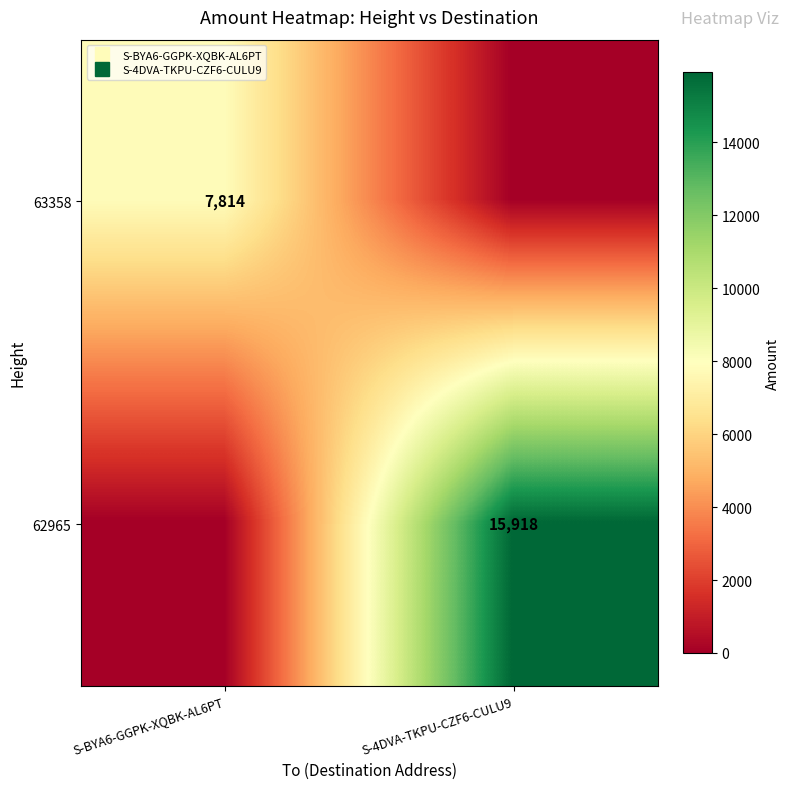

Rank the series at S-BYA6-GGPK-XQBK-AL6PT from lowest to highest value.

62965, 63358